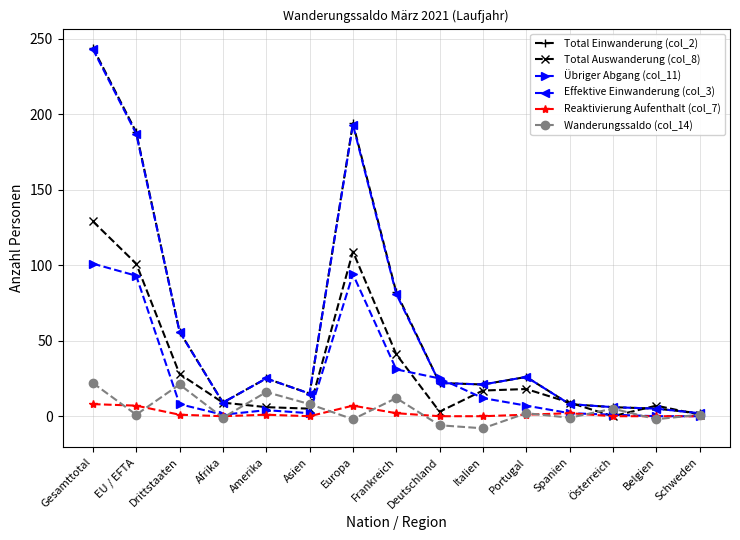

Which series has the widest spread of values?

Total Einwanderung (col_2)